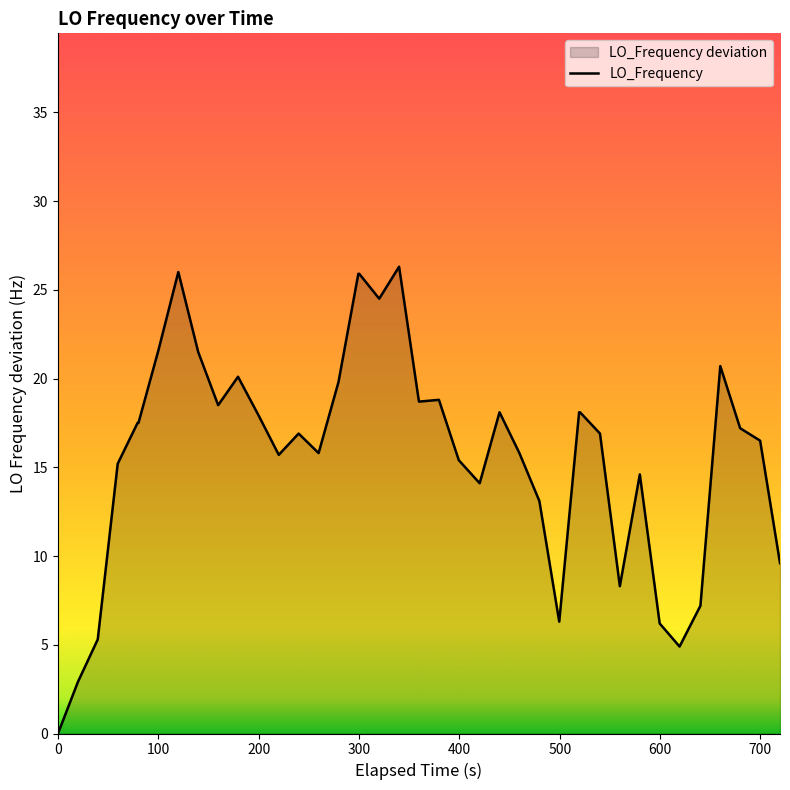

How many interior local peaks (higher than both neighbors) does the data have?

8